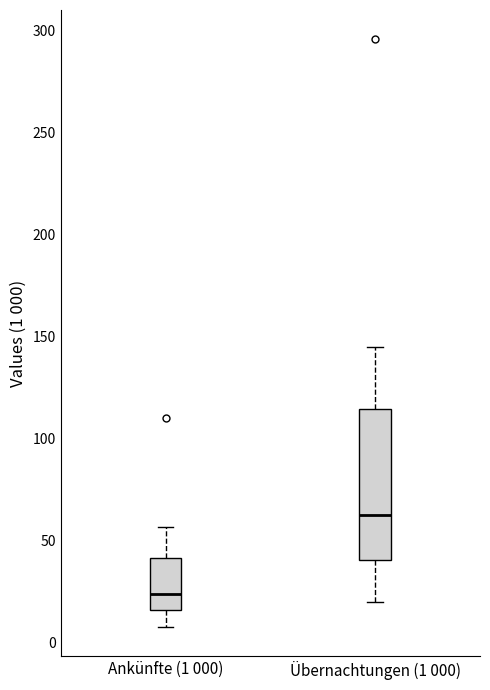

Which box has the lowest median line?

Ankünfte (1 000)